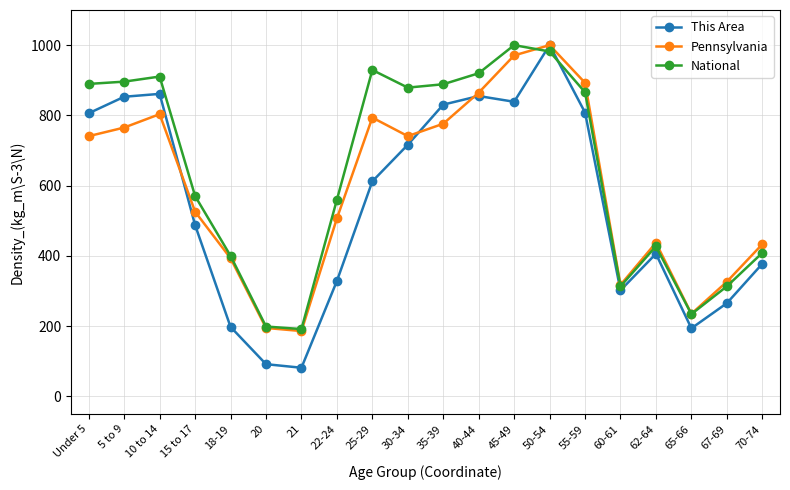

What is the label of the 12th point from the right?

25-29